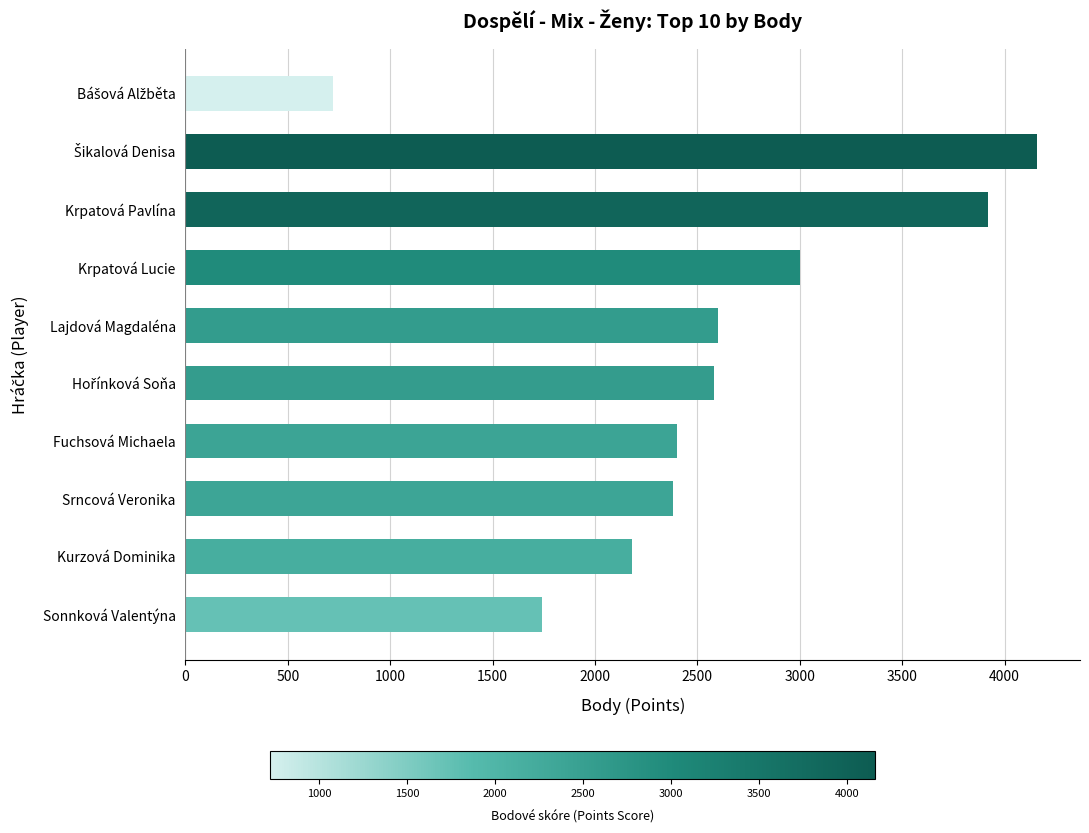

Reading bottom to top, list all the values displayed in this chart.

1740	2180	2380	2400	2580	2600	3000	3920	4160	720